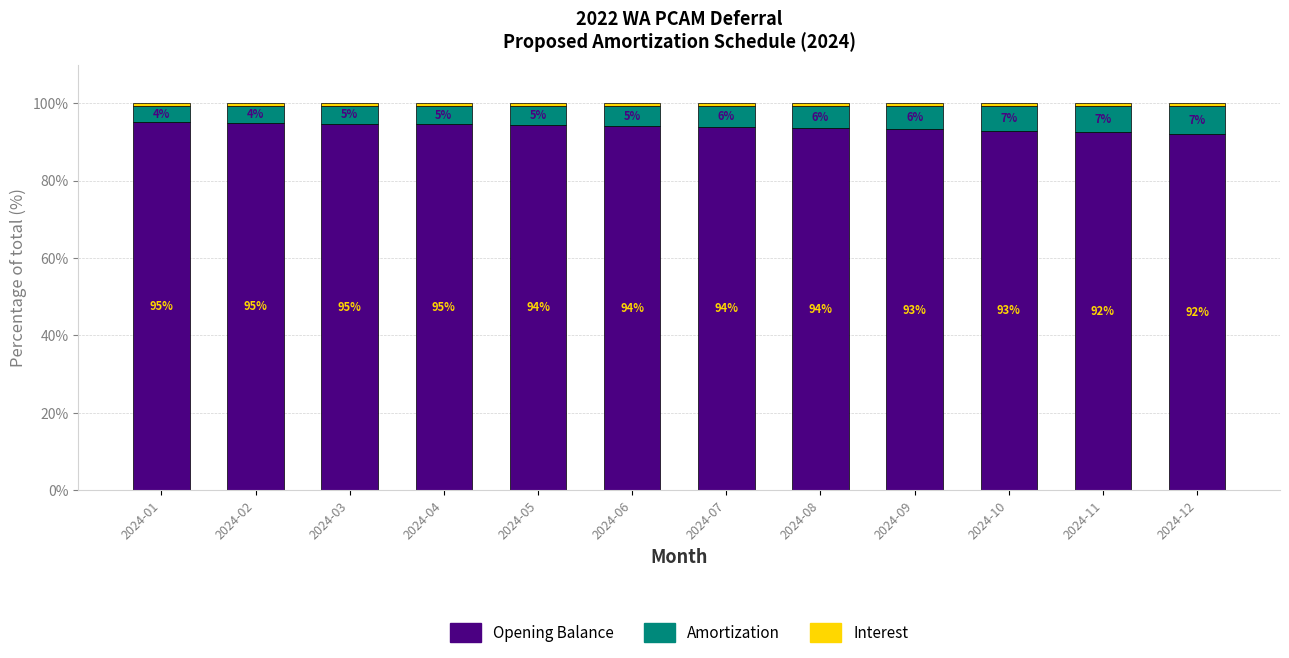

Is it true that Opening Balance equals 93.3 at 2024-09?

True